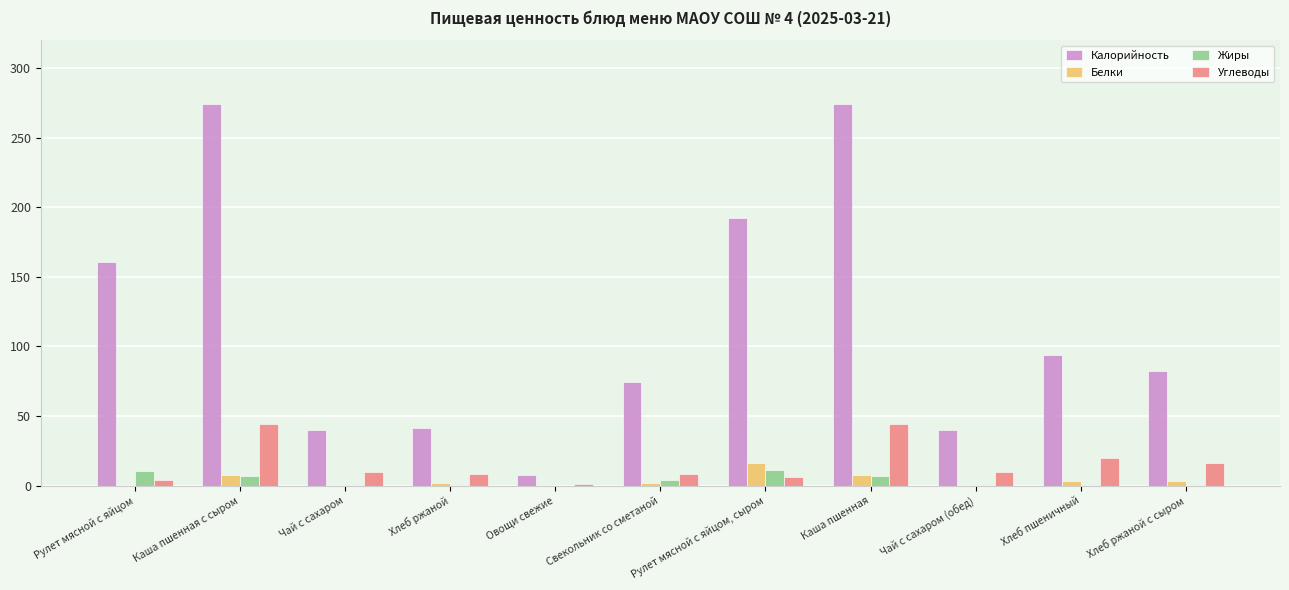

The Калорийность series shows 74.6 at Свекольник со сметаной. True or false?

True